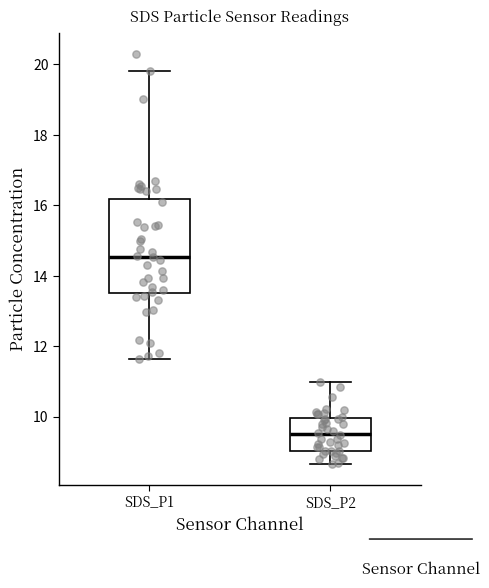

Where is the lower edge of the box for SDS_P1 on the y-axis? The values are not printed on the chart, so give them approximately, as read against the axis.

13.6